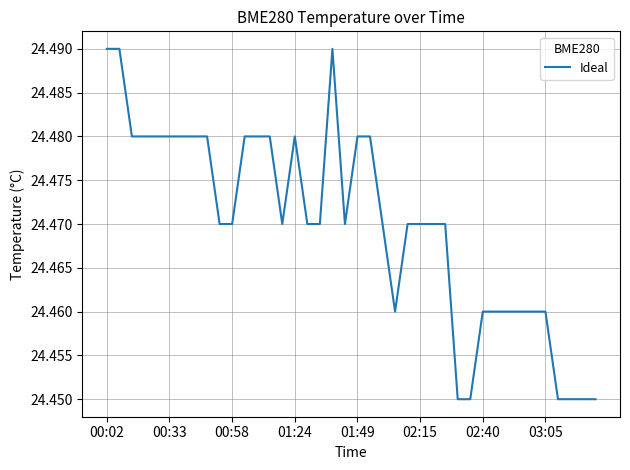

What is the value of the 39th point from the left?

24.4